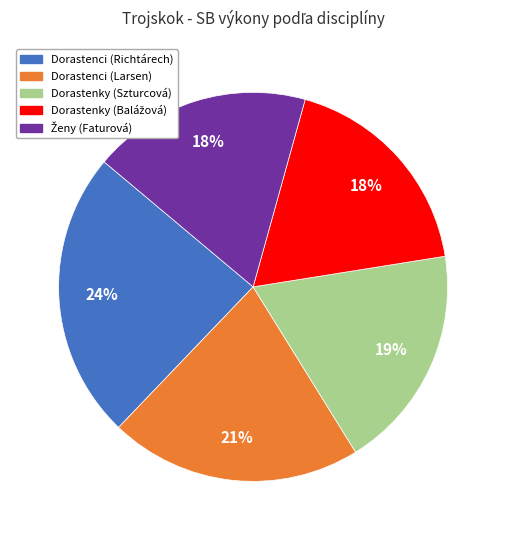

To the nearest percent, what is the combined percentage of Dorastenky (Szturcová) and Dorastenci (Richtárech)?

43%